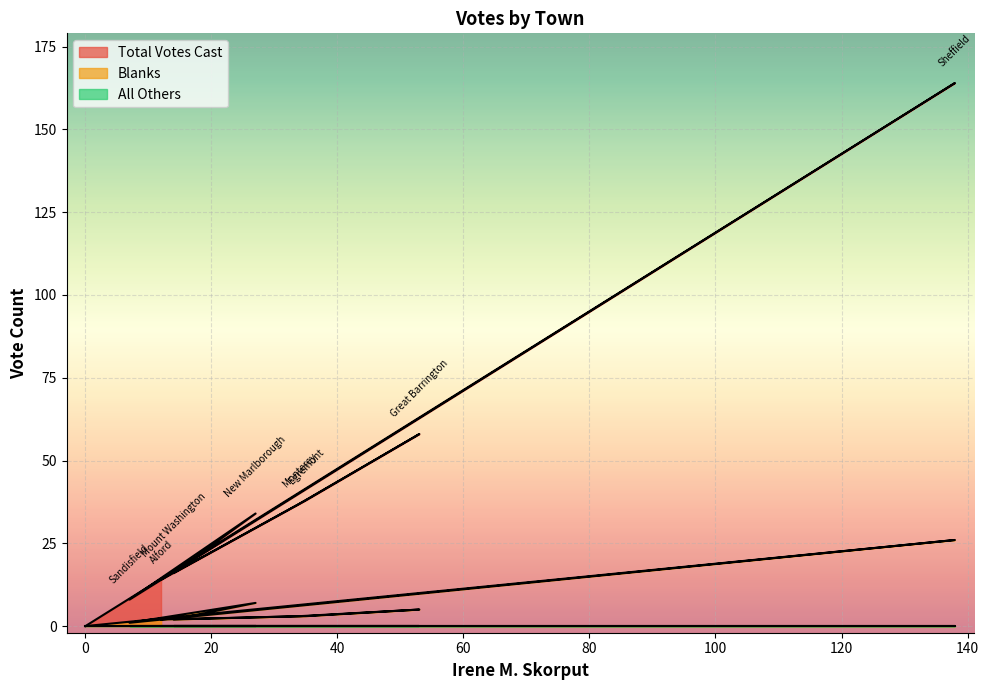

Reading left to right, transcribe all the data shown in this chart.

Total Votes Cast: 14	38	58	37	16	34	8	164	0
Blanks: 2	3	5	3	2	7	1	26	0